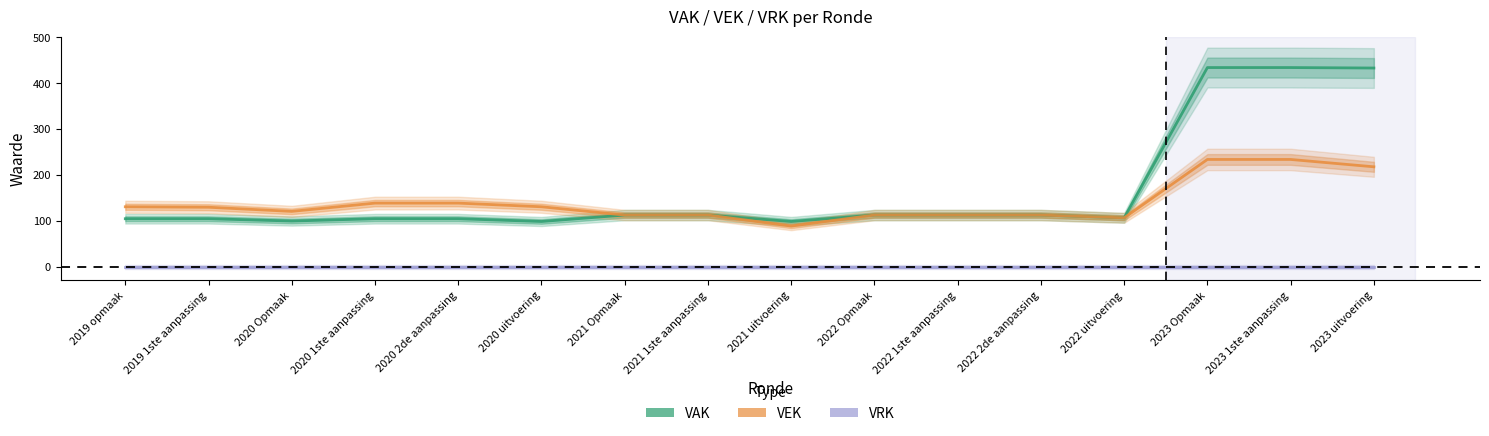

Reading left to right, list all the values displayed in this chart.

VAK: 2019 opmaak=105	2019 1ste aanpassing=105	2020 Opmaak=100	2020 1ste aanpassing=105	2020 2de aanpassing=105	2020 uitvoering=99	2021 Opmaak=113	2021 1ste aanpassing=113	2021 uitvoering=99	2022 Opmaak=113	2022 1ste aanpassing=113	2022 2de aanpassing=113	2022 uitvoering=107	2023 Opmaak=434	2023 1ste aanpassing=434	2023 uitvoering=433
VEK: 2019 opmaak=131	2019 1ste aanpassing=130	2020 Opmaak=121	2020 1ste aanpassing=139	2020 2de aanpassing=139	2020 uitvoering=131	2021 Opmaak=113	2021 1ste aanpassing=113	2021 uitvoering=89	2022 Opmaak=113	2022 1ste aanpassing=113	2022 2de aanpassing=113	2022 uitvoering=107	2023 Opmaak=234	2023 1ste aanpassing=234	2023 uitvoering=218
VRK: 2019 opmaak=0	2019 1ste aanpassing=0	2020 Opmaak=0	2020 1ste aanpassing=0	2020 2de aanpassing=0	2020 uitvoering=0	2021 Opmaak=0	2021 1ste aanpassing=0	2021 uitvoering=0	2022 Opmaak=0	2022 1ste aanpassing=0	2022 2de aanpassing=0	2022 uitvoering=0	2023 Opmaak=0	2023 1ste aanpassing=0	2023 uitvoering=0